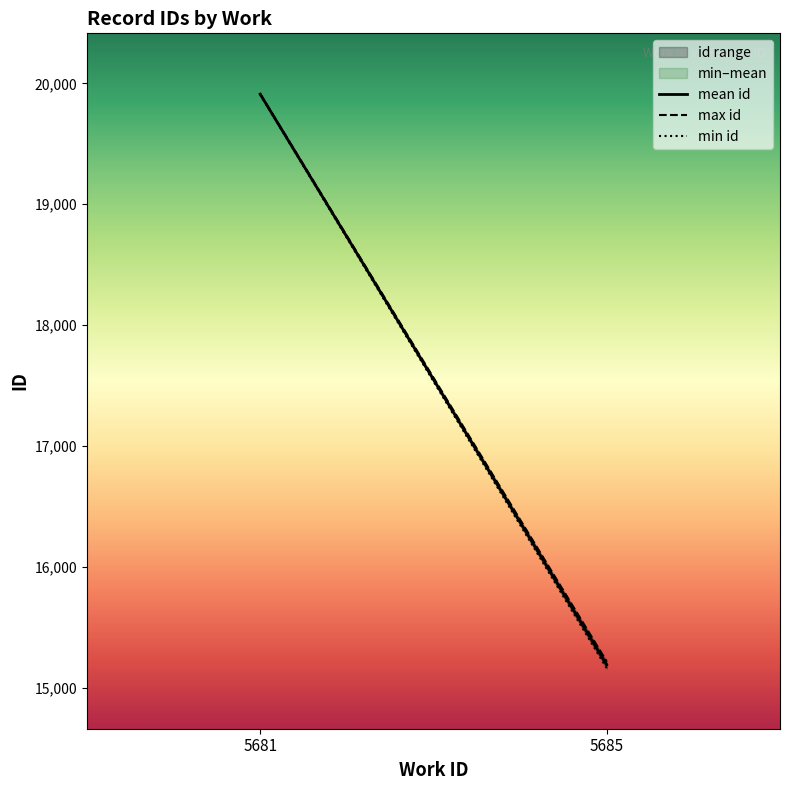

Which series has the largest range (max minus min)?

min id